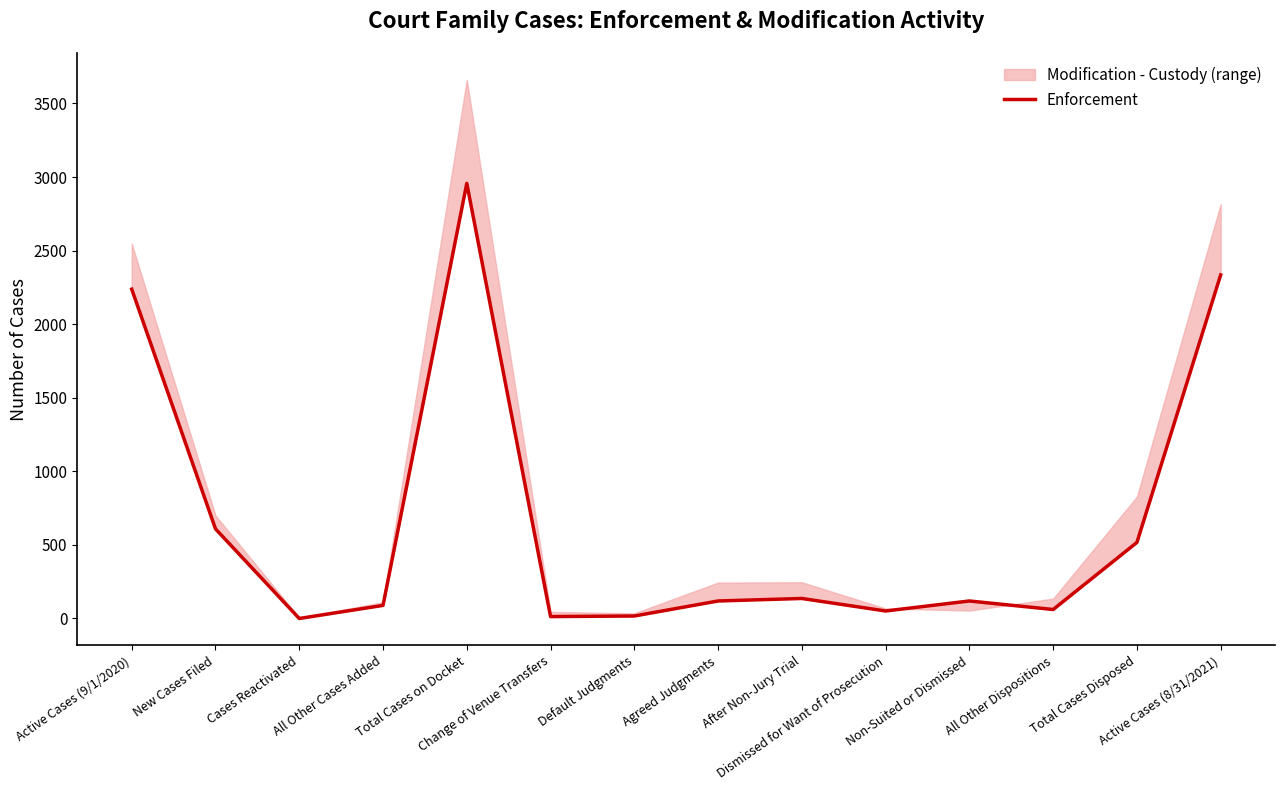

Reading right to left, extract all data points from this chart.

Active Cases (8/31/2021)=2335	Total Cases Disposed=517	All Other Dispositions=61	Non-Suited or Dismissed=119	Dismissed for Want of Prosecution=51	After Non-Jury Trial=136	Agreed Judgments=119	Default Judgments=17	Change of Venue Transfers=13	Total Cases on Docket=2957	All Other Cases Added=89	Cases Reactivated=0	New Cases Filed=609	Active Cases (9/1/2020)=2238